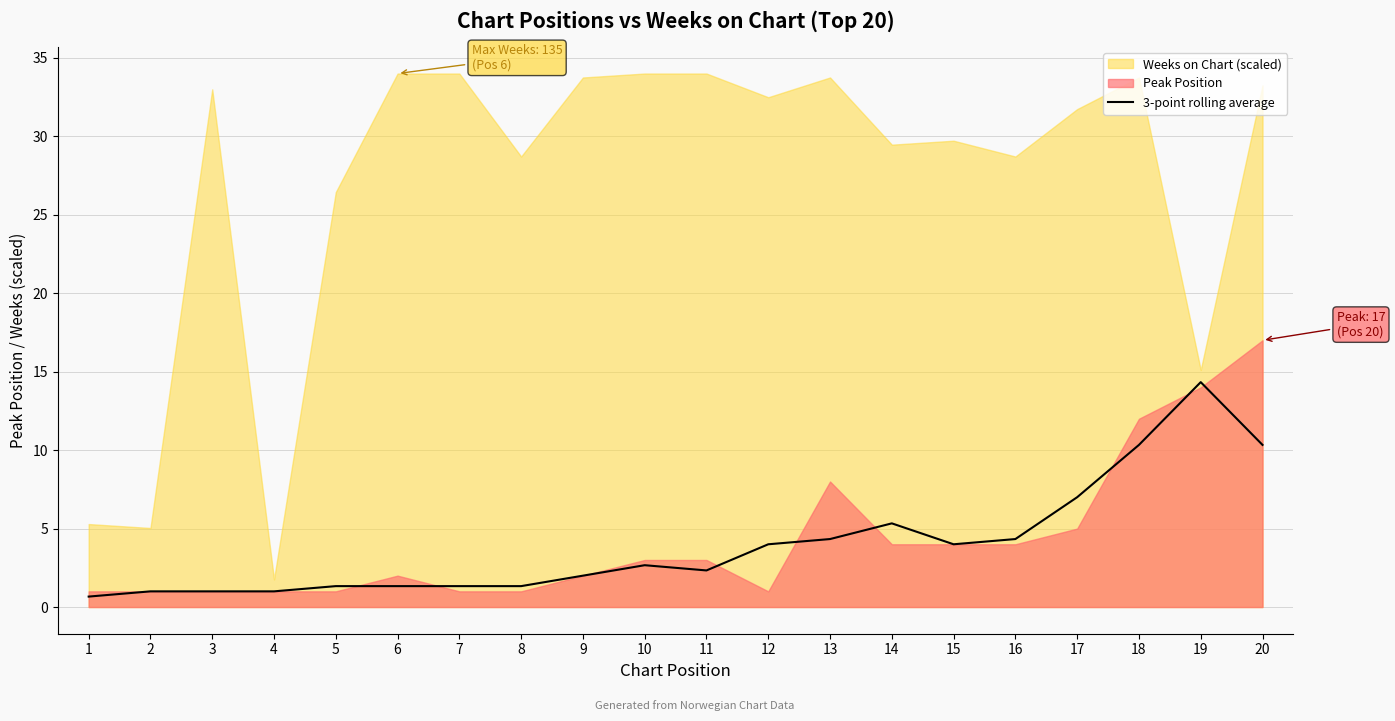

True or false: the data shows 8.0 at 19.

False